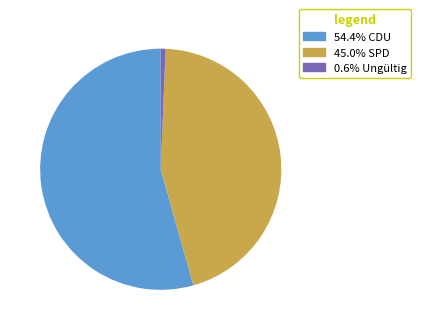

Is there a majority slice in this chart?

Yes